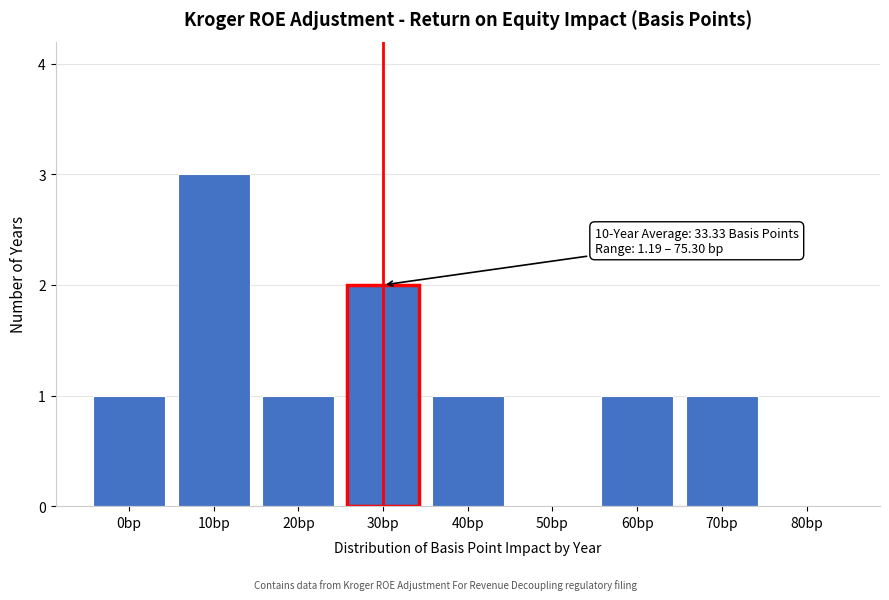

Reading left to right, what are all the values shown in this chart?

0bp=1	10bp=3	20bp=1	30bp=2	40bp=1	50bp=0	60bp=1	70bp=1	80bp=0